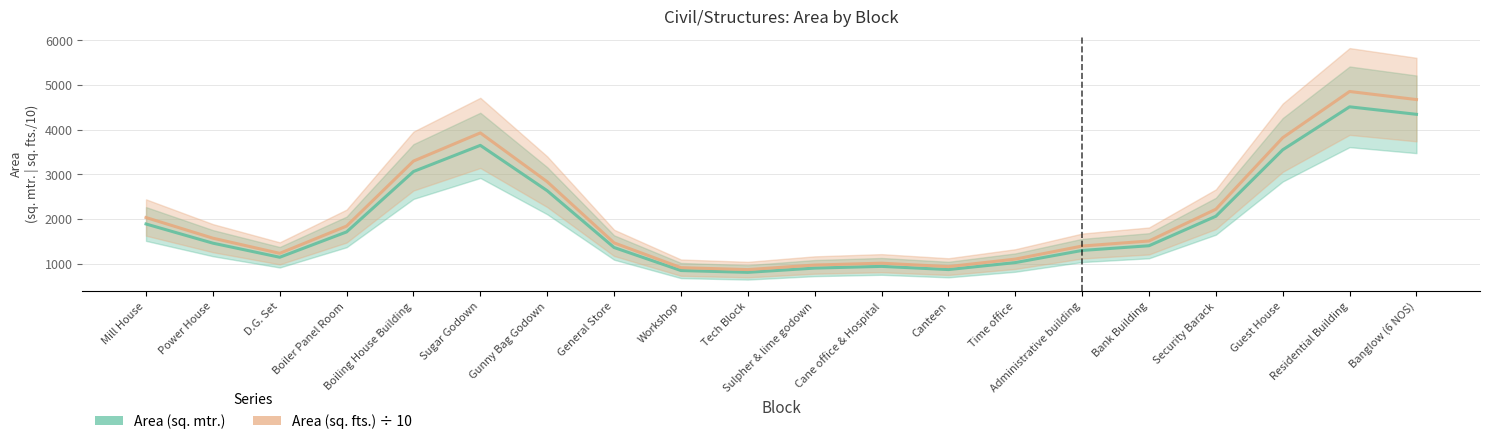

At which label does Area (sq. fts.) first exceed 1572?

Mill House